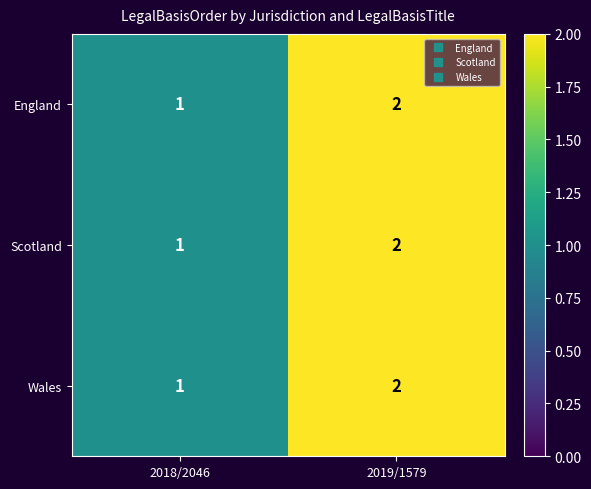

What is the sum of the Scotland values at 2018/2046 and 2019/1579?

3